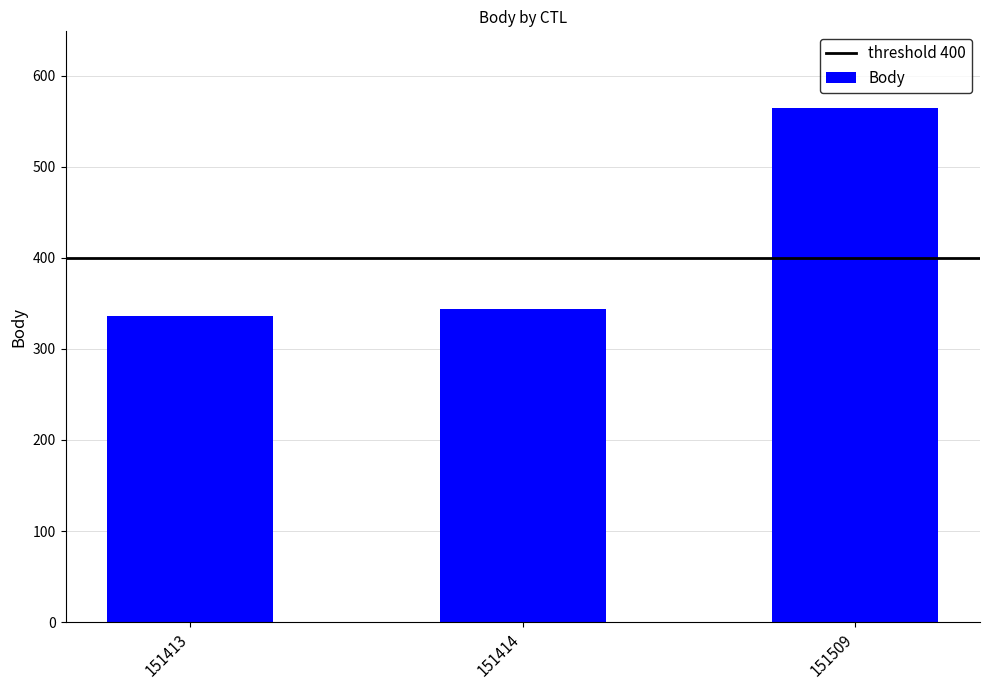

Reading left to right, extract all data points from this chart.

151413=336	151414=344	151509=564